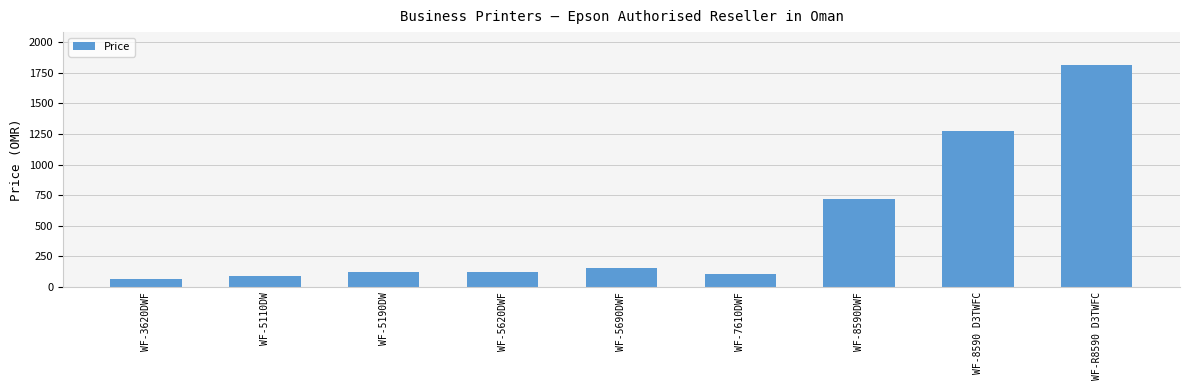

What is the label of the 7th bar from the left?

WF-8590DWF